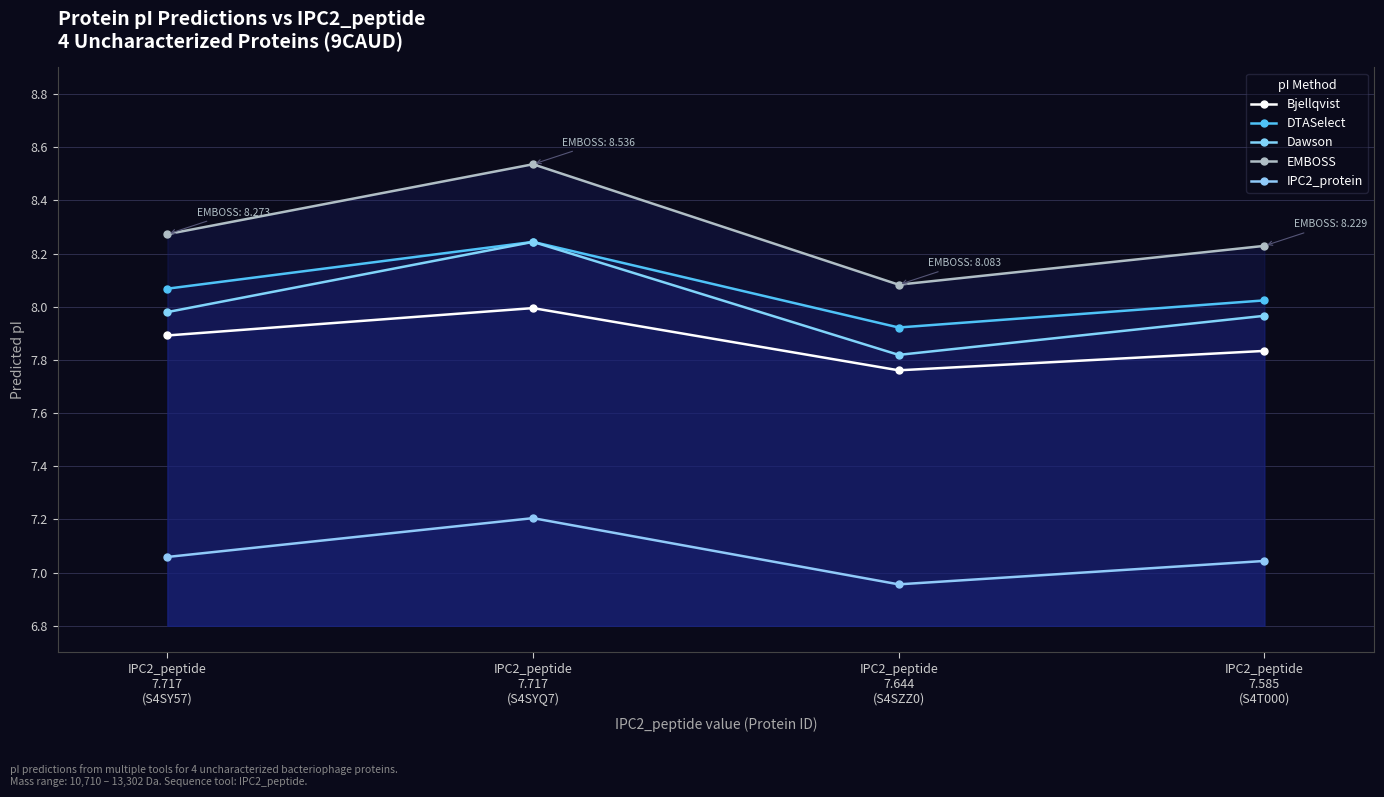

Rank the series by their maximum value, from lowest to highest.

IPC2_protein, Bjellqvist, DTASelect, Dawson, EMBOSS